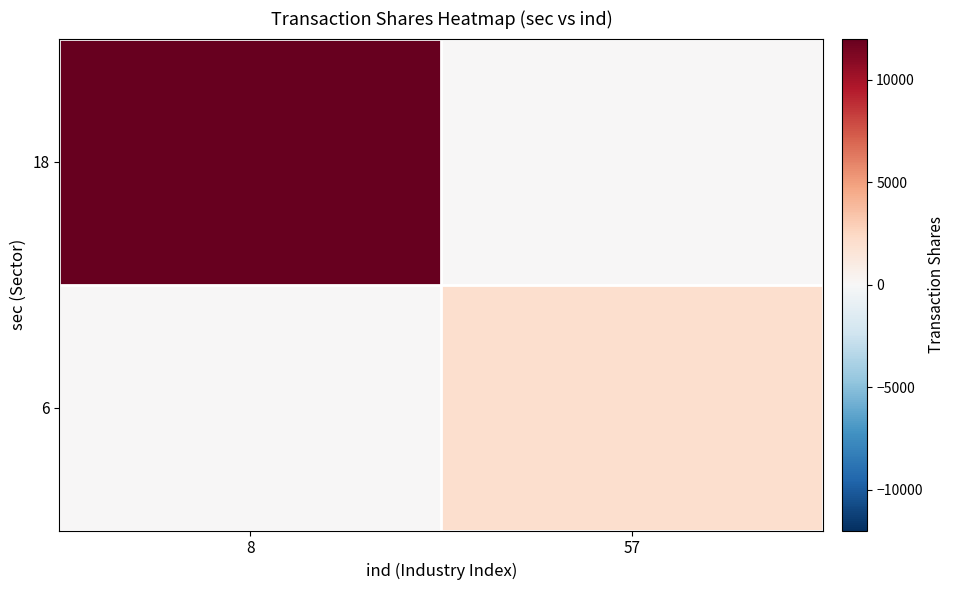

Rank the series at 8 from lowest to highest value.

6, 18